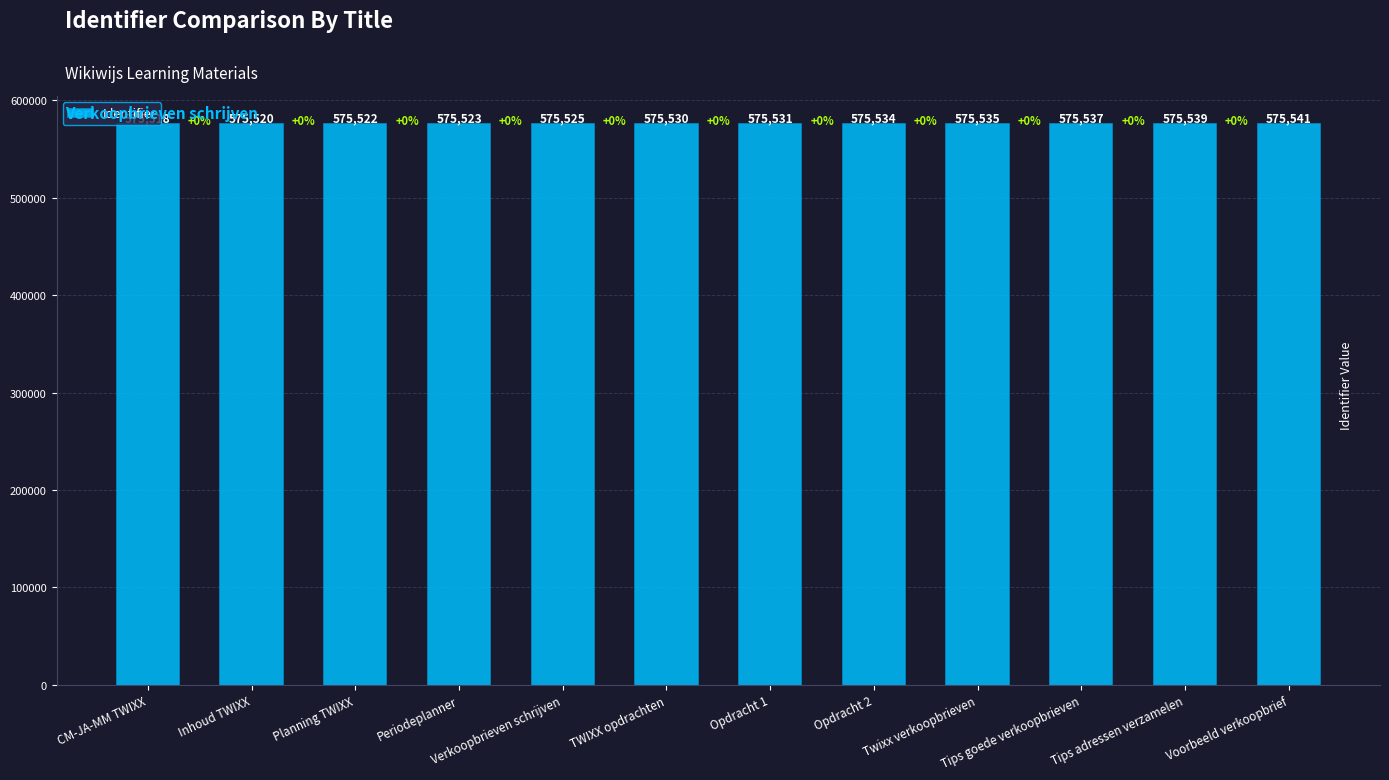

What is the average value?

575530